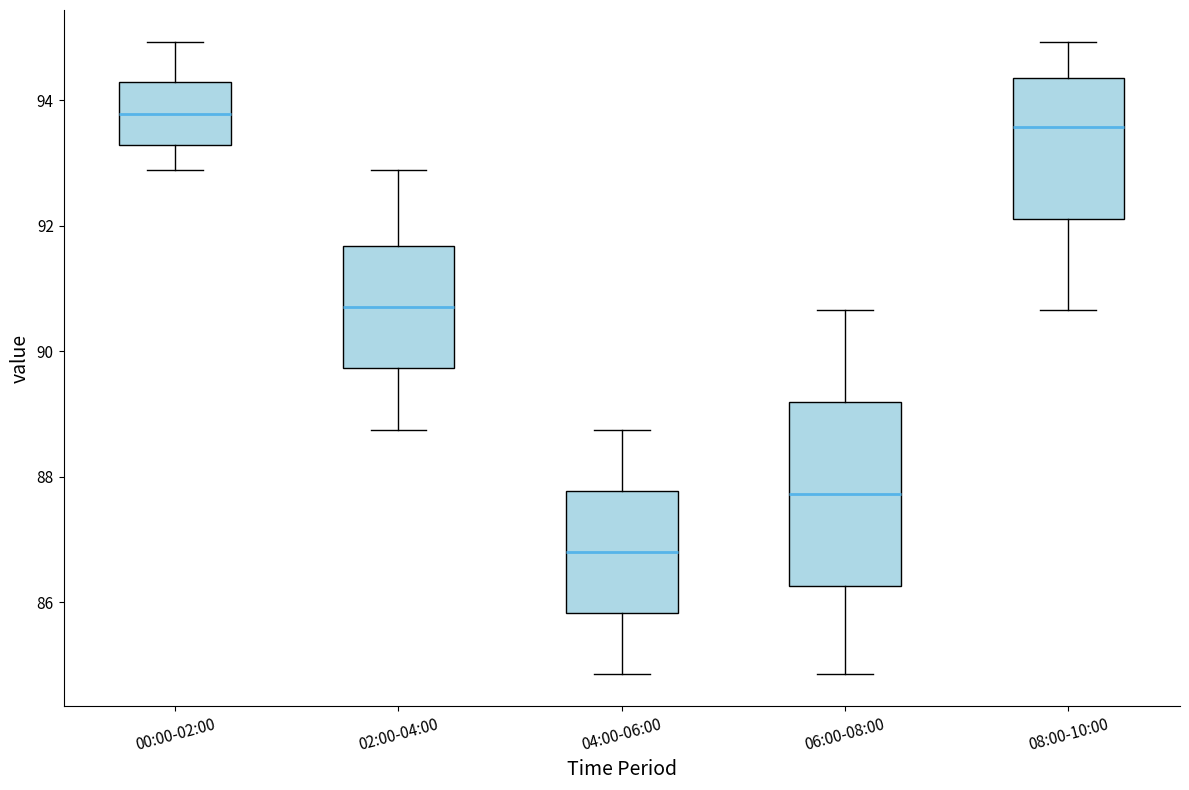

Reading left to right, transcribe this box plot: for each box, give where its median line is, the range the box spans, and where its two whiskers end, as read against the y-axis. The values are not printed on the chart, so give them approximately, as read against the axis.

00:00-02:00: median 93.8, box 93.2 to 94.2, whiskers 92.8 to 95.0
02:00-04:00: median 90.8, box 89.8 to 91.6, whiskers 88.8 to 92.8
04:00-06:00: median 86.8, box 85.8 to 87.8, whiskers 84.8 to 88.8
06:00-08:00: median 87.8, box 86.2 to 89.2, whiskers 84.8 to 90.6
08:00-10:00: median 93.6, box 92.2 to 94.4, whiskers 90.6 to 95.0